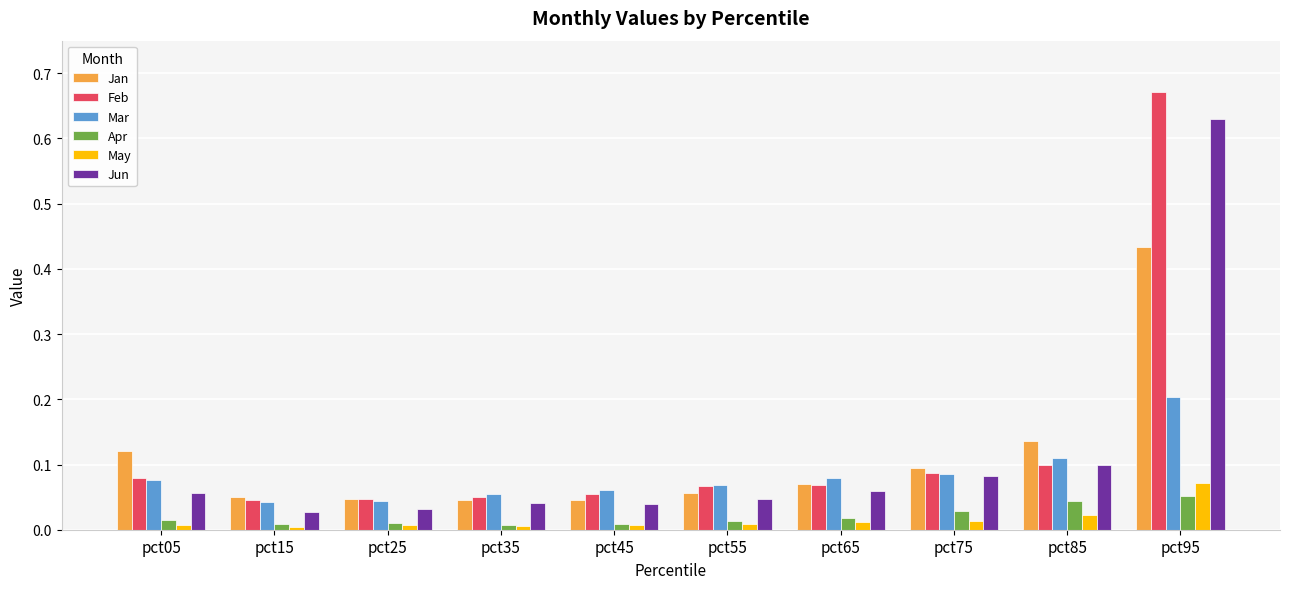

What are all the series names shown in the legend?

Jan, Feb, Mar, Apr, May, Jun